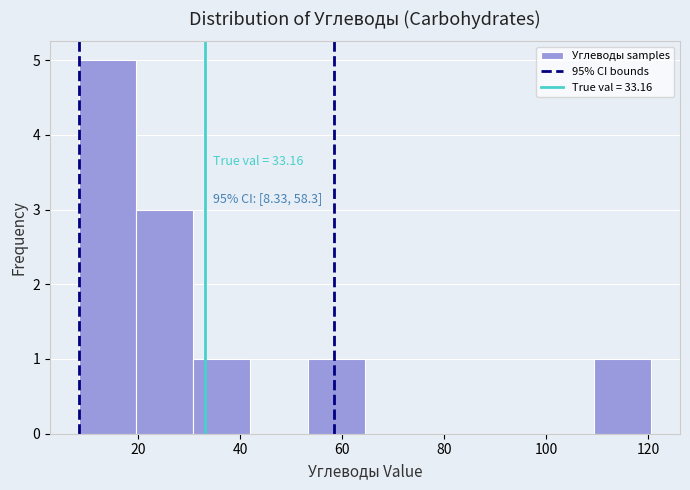

Which range on the x-axis has the tallest bar?

8 to 20